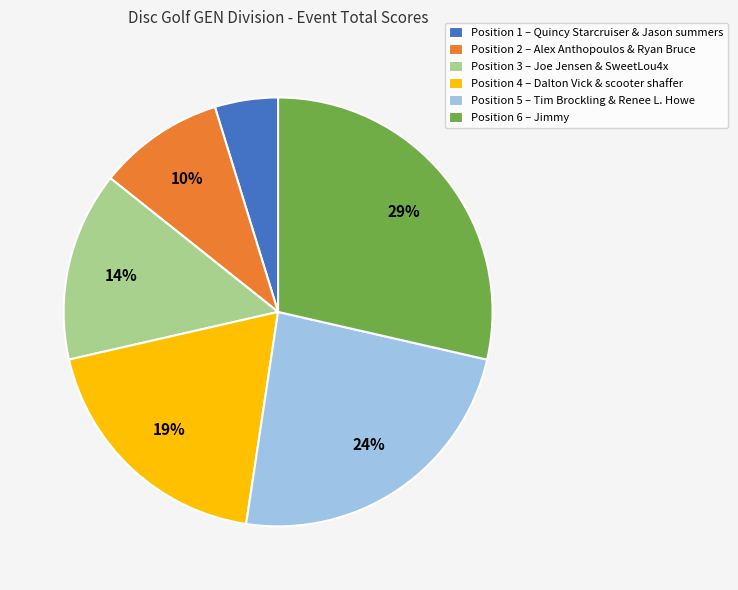

Rank the categories by value from lowest to highest.

Position 1 – Quincy Starcruiser & Jason summers, Position 2 – Alex Anthopoulos & Ryan Bruce, Position 3 – Joe Jensen & SweetLou4x, Position 4 – Dalton Vick & scooter shaffer, Position 5 – Tim Brockling & Renee L. Howe, Position 6 – Jimmy